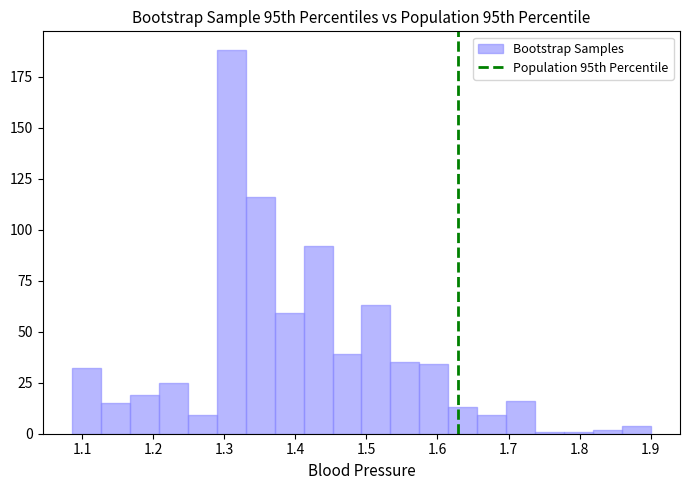

Reading left to right, list every bar in this chart as the range it spans on the x-axis followed by its height. Neither the bar edges nor the heights are printed on the chart, so give them approximately, as read against the axes.

1.09 to 1.13: 30
1.13 to 1.17: 15
1.17 to 1.21: 20
1.21 to 1.25: 25
1.25 to 1.29: 10
1.29 to 1.33: 190
1.33 to 1.37: 115
1.37 to 1.41: 60
1.41 to 1.45: 90
1.45 to 1.49: 40
1.49 to 1.53: 65
1.53 to 1.57: 35
1.57 to 1.62: 35
1.62 to 1.66: 15
1.66 to 1.70: 10
1.70 to 1.74: 15
1.74 to 1.78: under 5
1.78 to 1.82: under 5
1.82 to 1.86: under 5
1.86 to 1.90: under 5